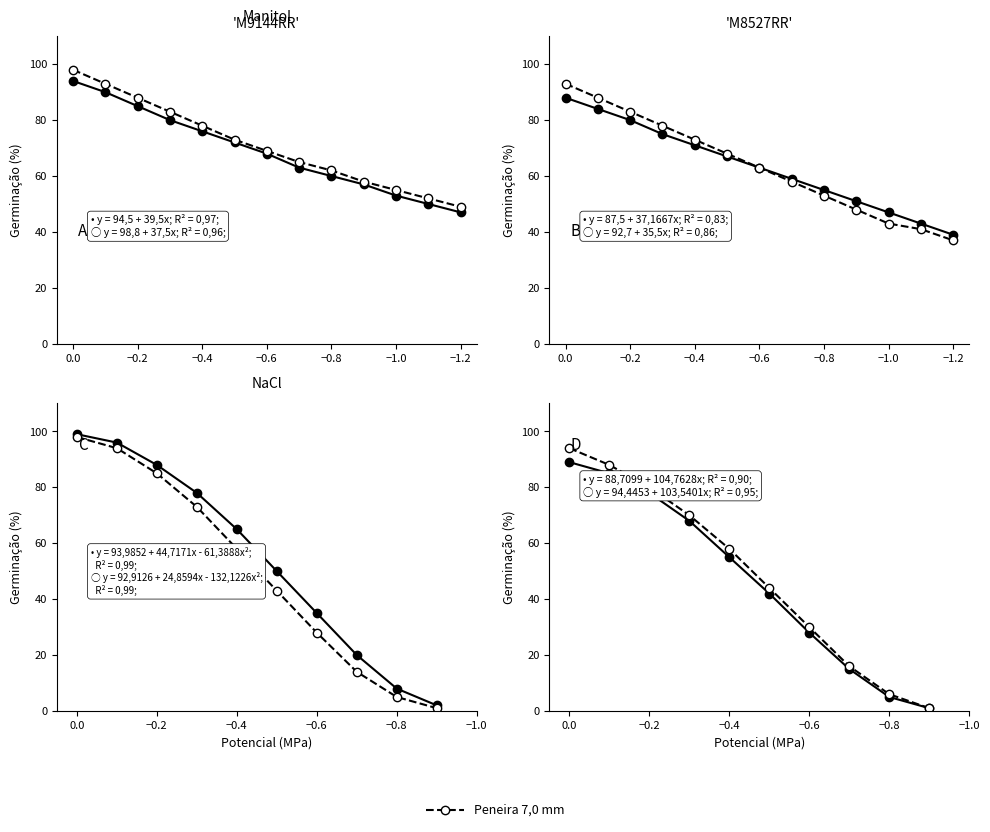

Count the number of categories in the chart.

10